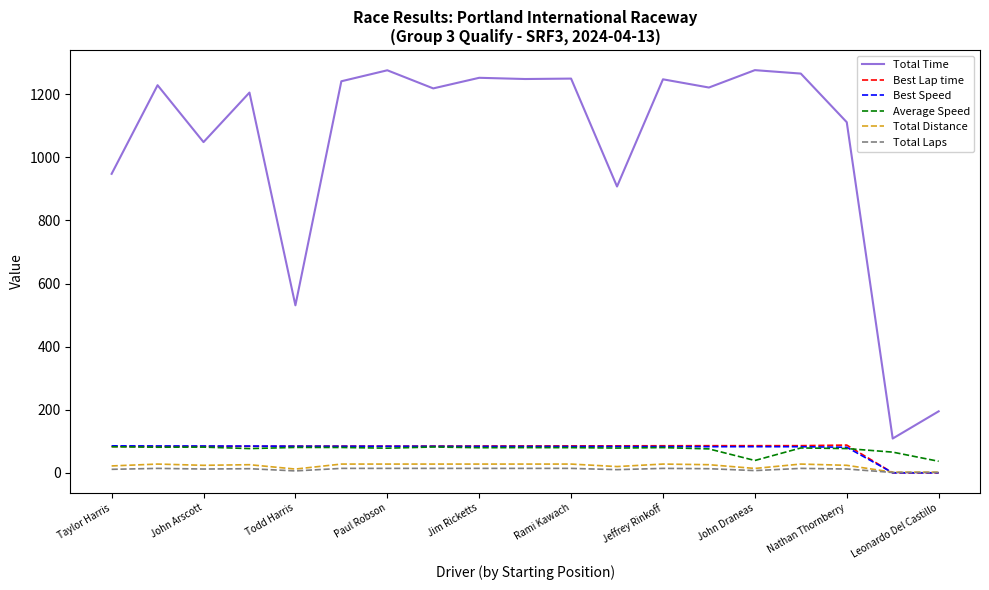

What is the highest value of the Best Speed series?

85.5